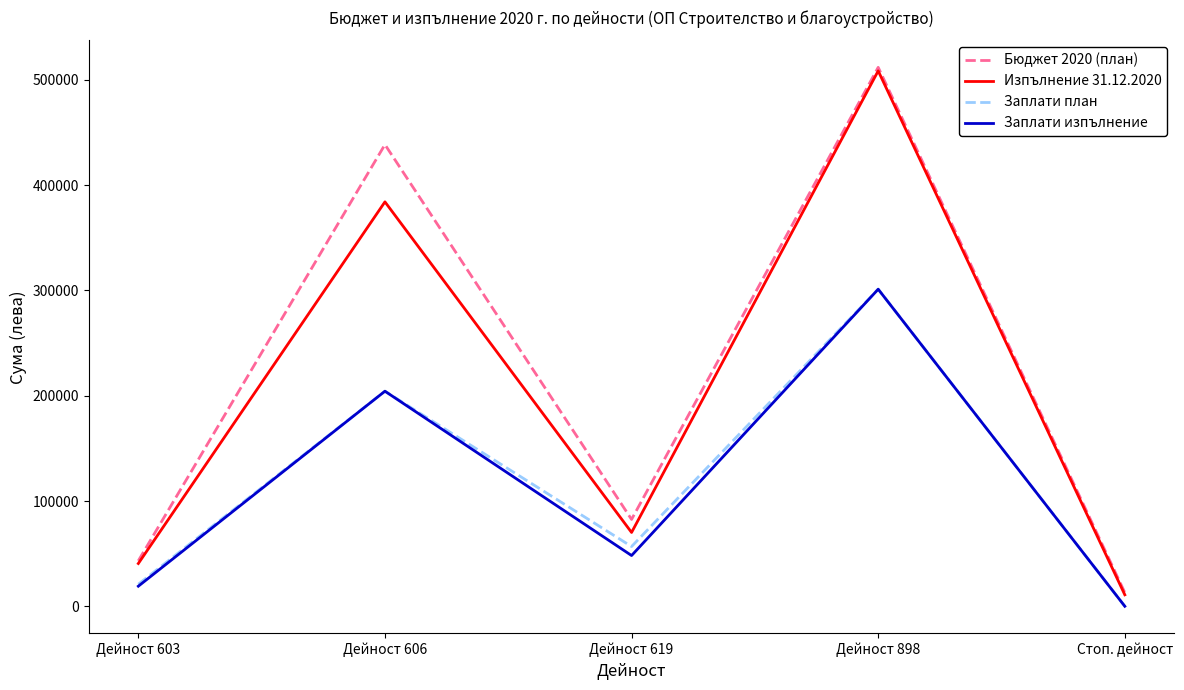

At which label does Заплати изпълнение first exceed 48206?

Дейност 606